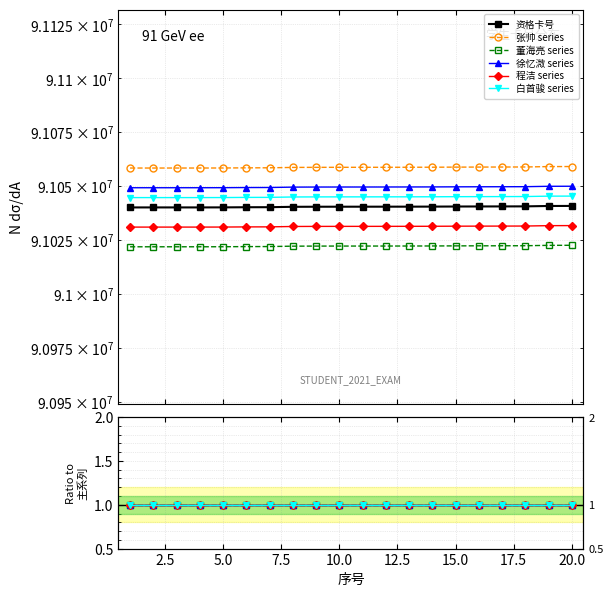

True or false: 徐忆溦 series has more than 2 interior local peaks.

False